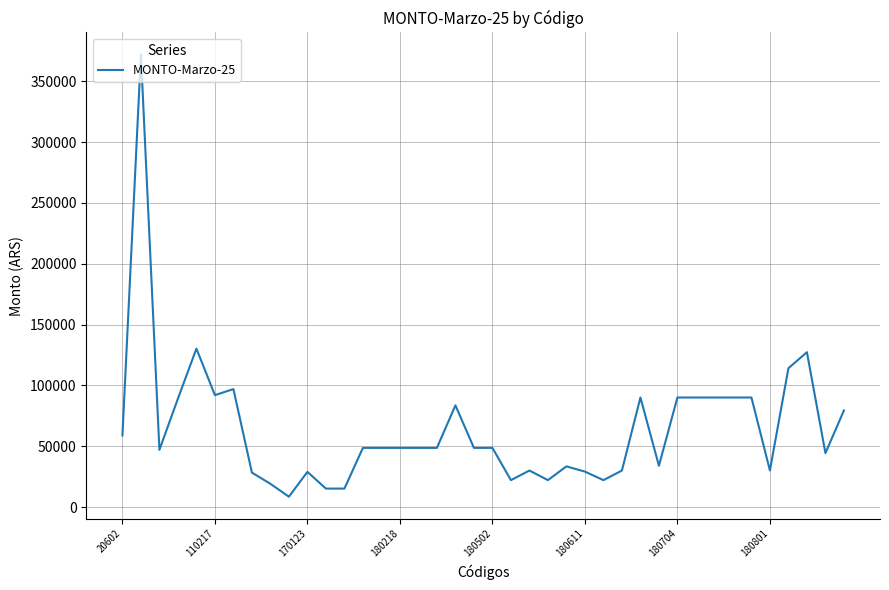

What is the sum of all values?

2584746.3